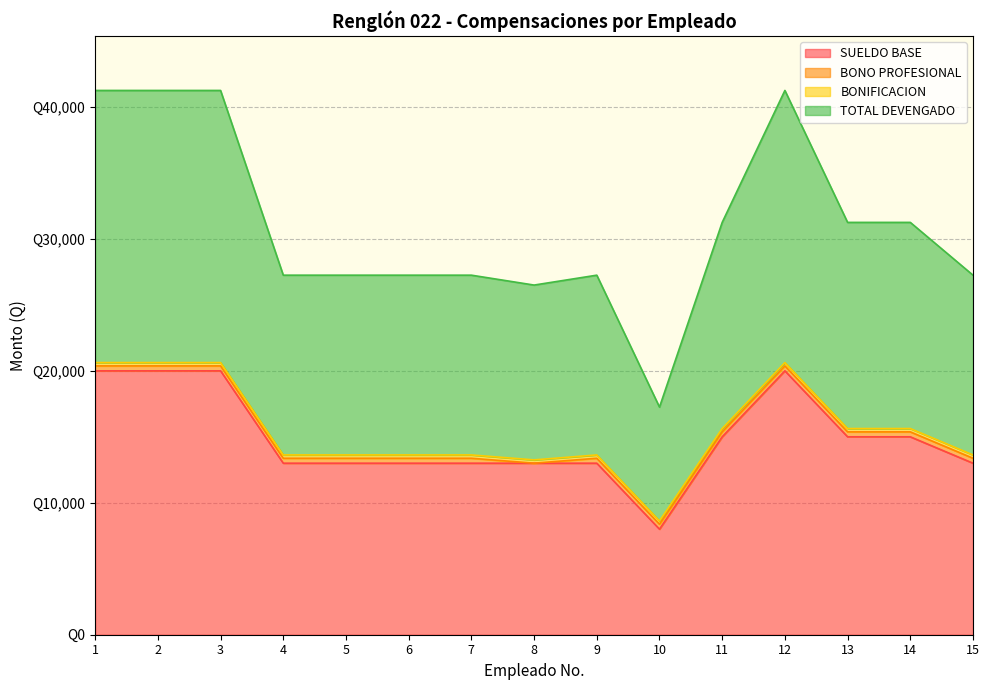

True or false: TOTAL DEVENGADO and SUELDO BASE cross at least once.

False